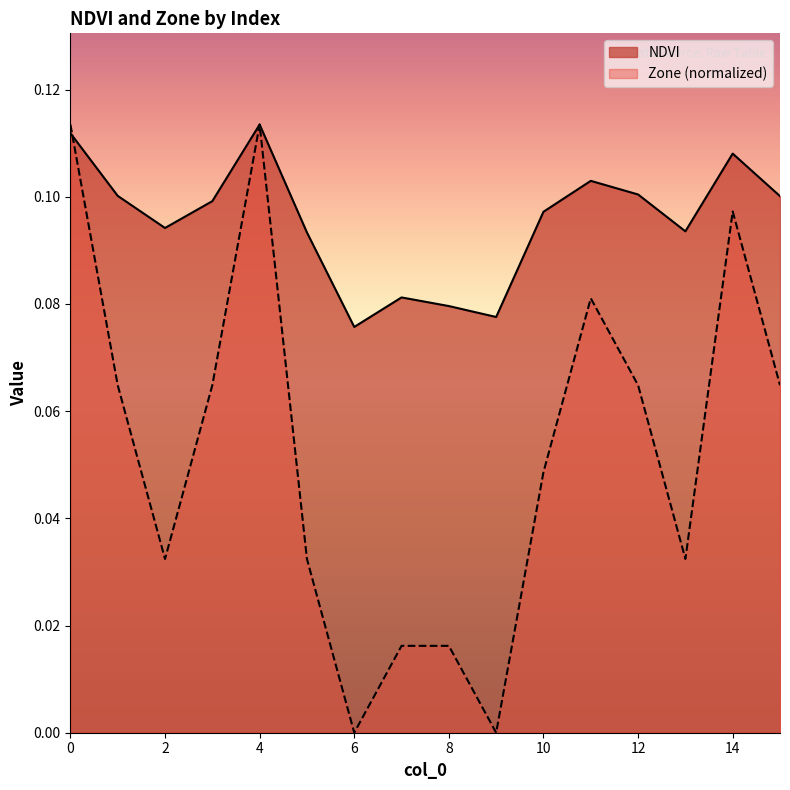

At which category is the sum across all series the highest?

4